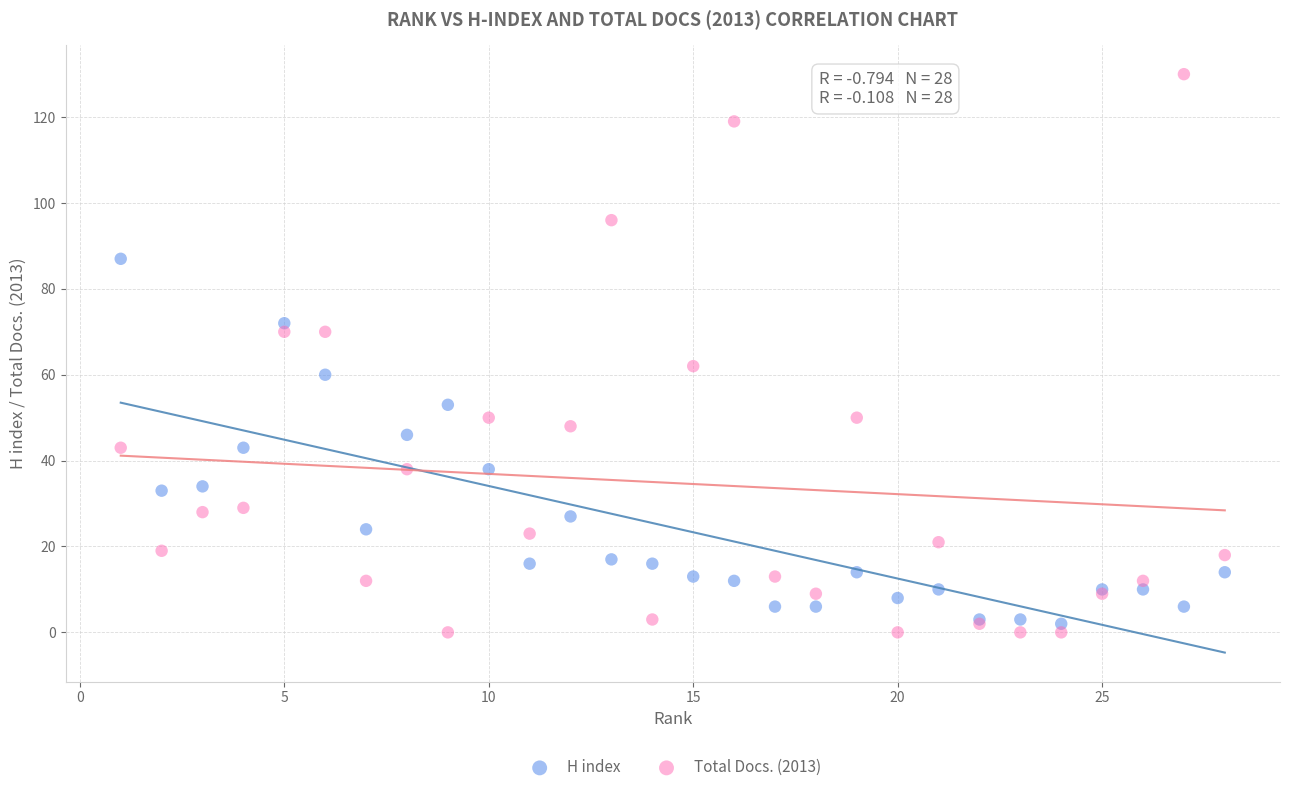

Which series reaches the minimum Y coordinate?

Total Docs. (2013)